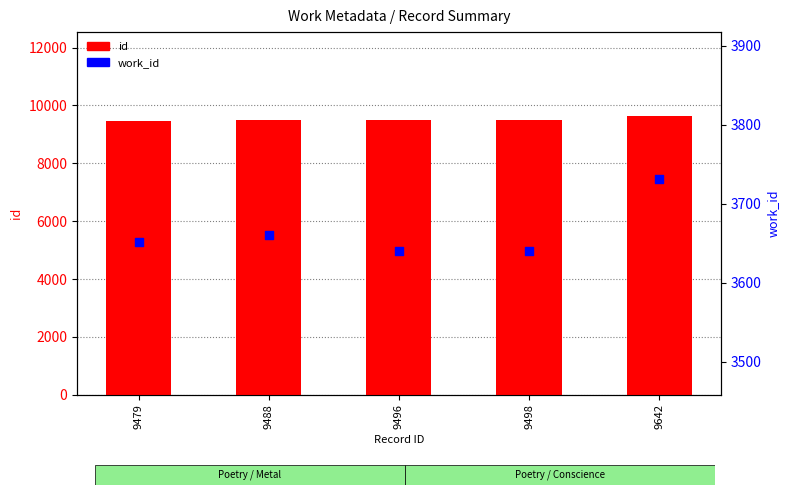

Is the value of work_id at 9496 greater than the value of id at 9496?

No